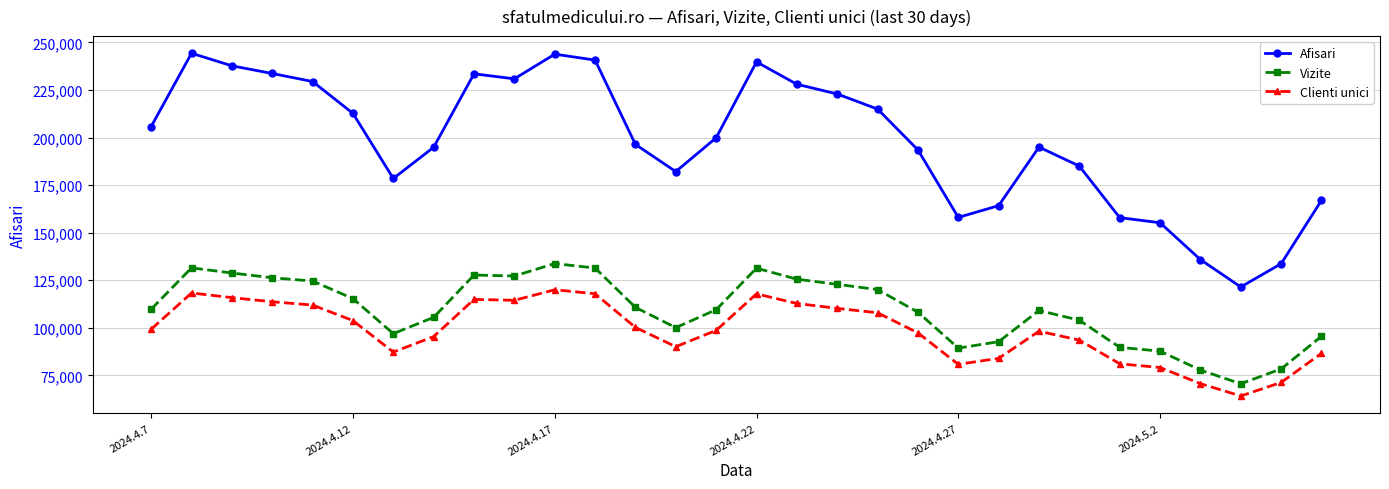

Which series has the largest range (max minus min)?

Afisari